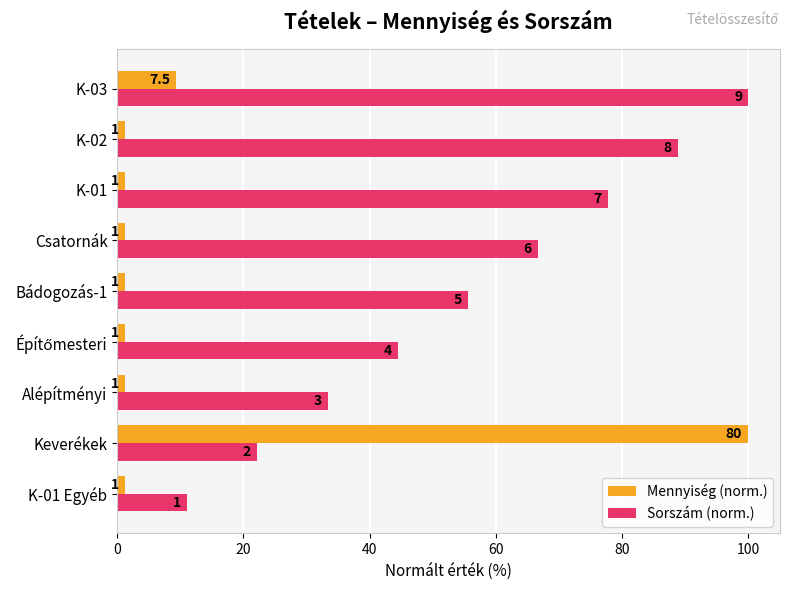

What are all the series names shown in the legend?

Mennyiség (norm.), Sorszám (norm.)